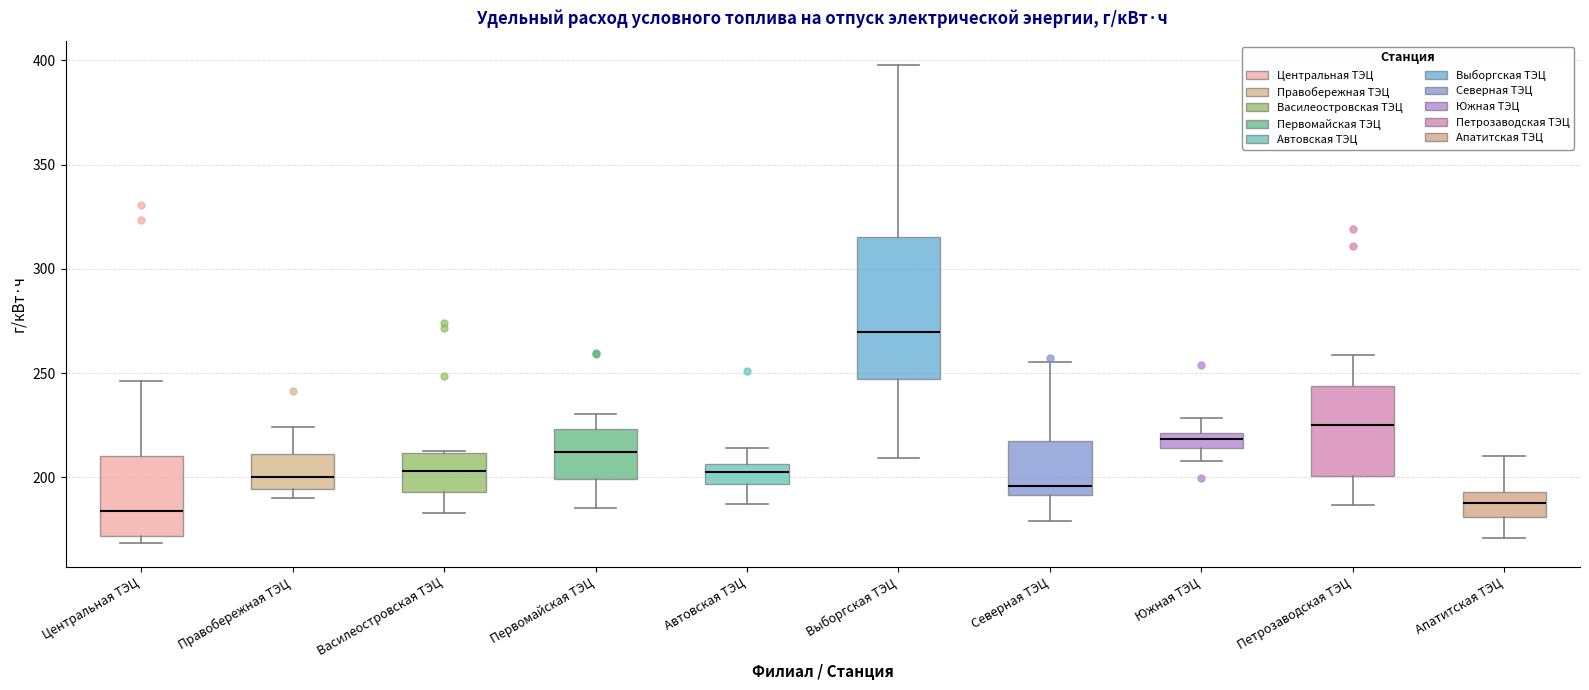

Comparing the boxes themselves (not the whiskers), which one is the tallest?

Выборгская ТЭЦ